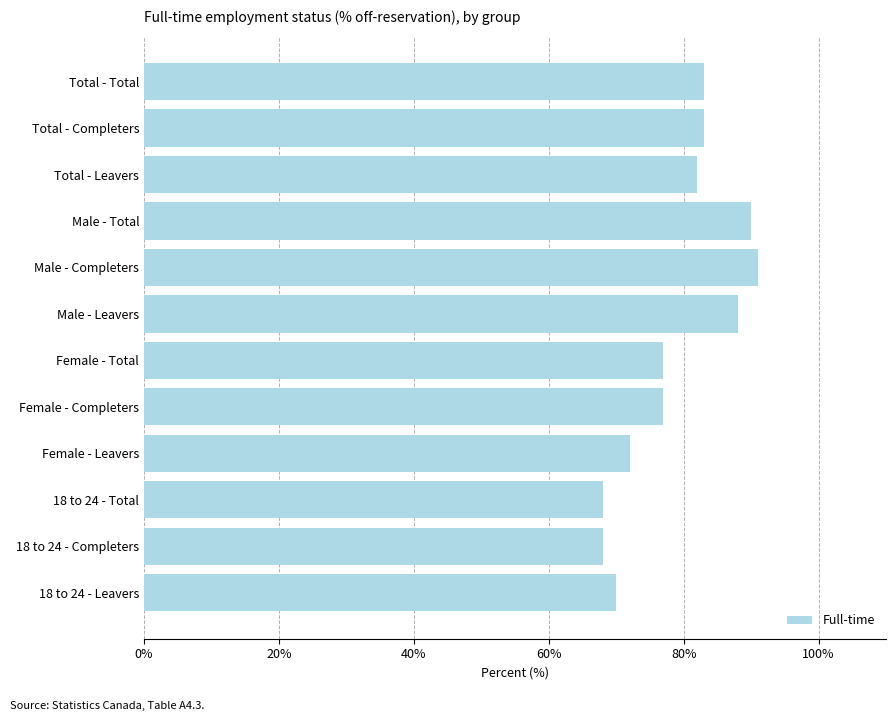

What is the difference between the maximum and minimum values?

23